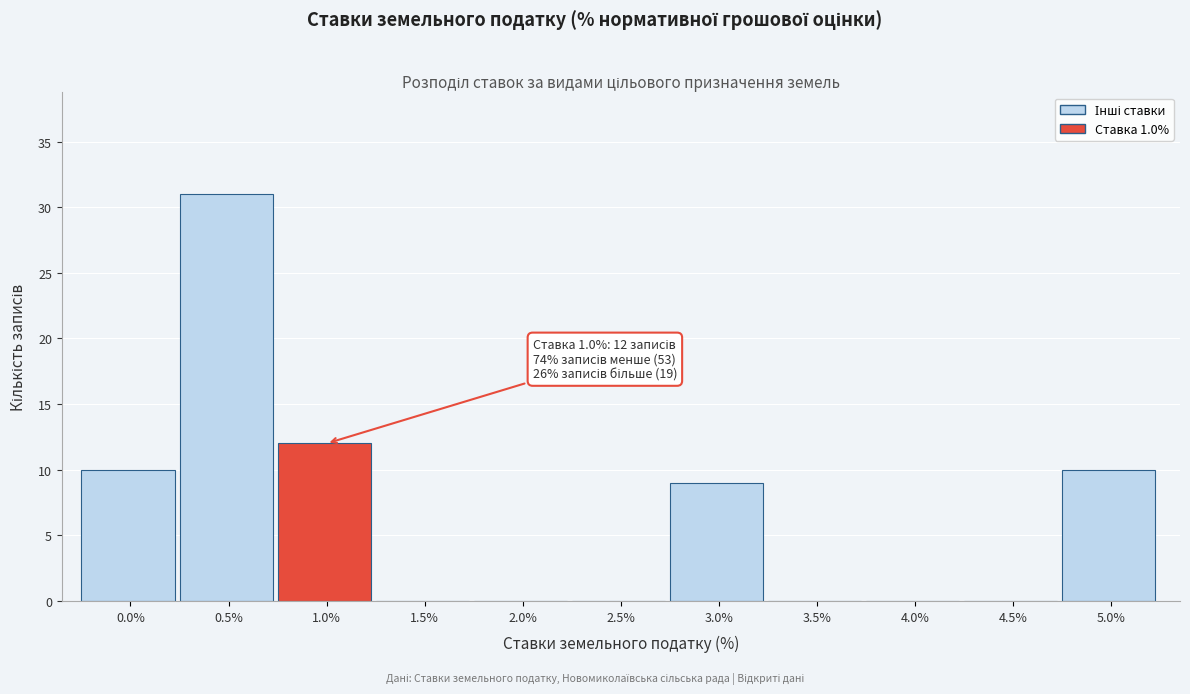

Reading left to right, extract all data points from this chart.

0.0%=10	0.5%=31	1.0%=12	1.5%=0	2.0%=0	2.5%=0	3.0%=9	3.5%=0	4.0%=0	4.5%=0	5.0%=10